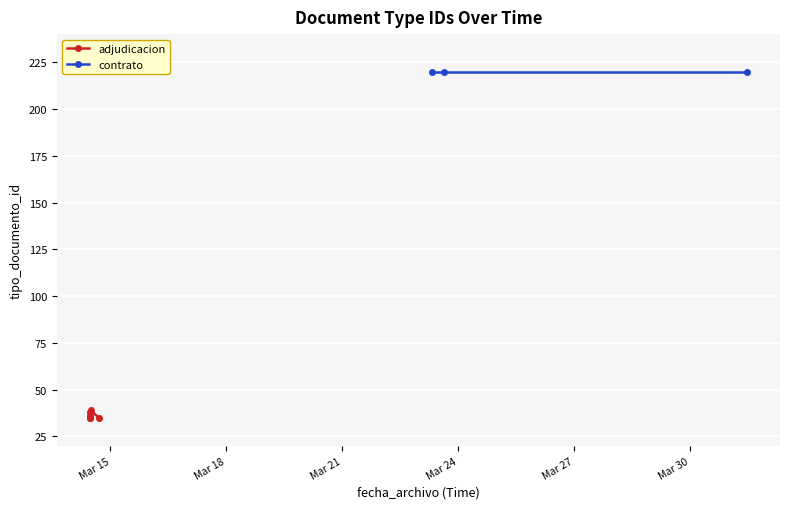

Rank the categories by value from highest to lowest.

2023-03-31 11:37:13, 2023-03-23 15:27:02, 2023-03-23 07:47:11, 2023-03-14 11:48:03, 2023-03-14 11:07:52, 2023-03-14 11:08:51, 2023-03-14 11:07:52, 2023-03-14 16:40:19, 2023-03-14 11:08:51, 2023-03-14 11:08:03